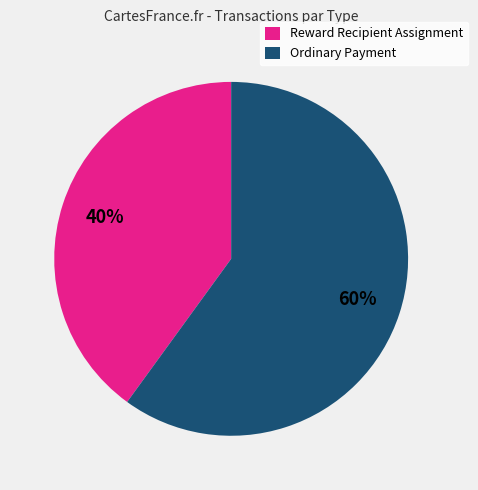

True or false: Ordinary Payment accounts for 60% of the total.

True